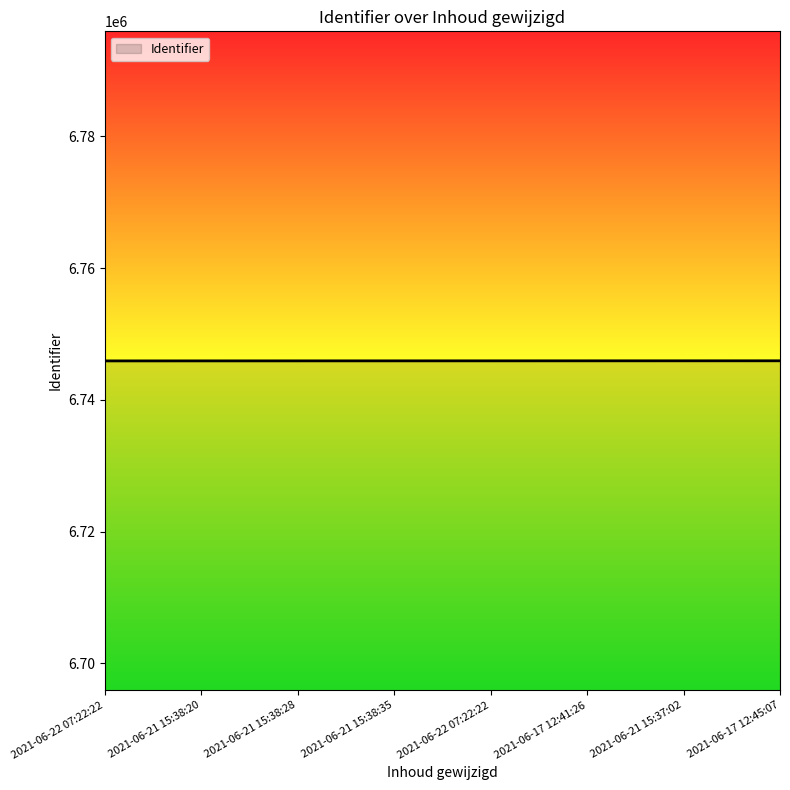

How many values are below 6745928?

4